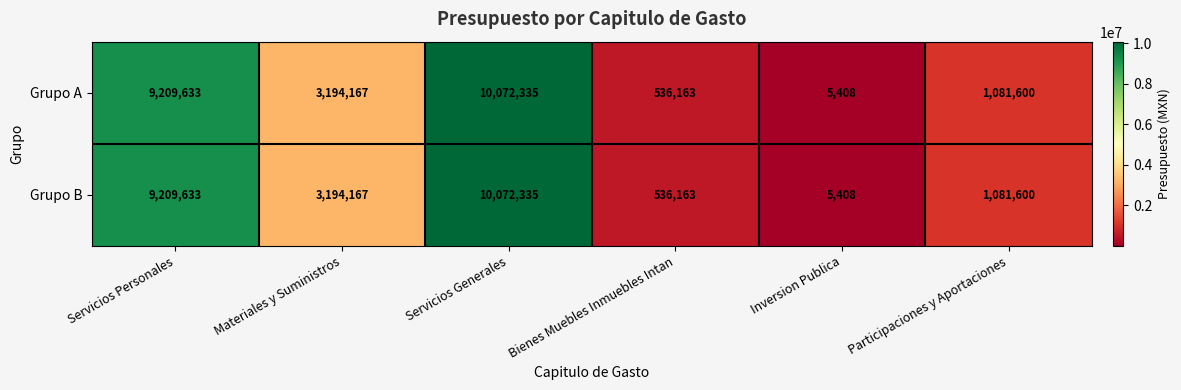

At how many categories does at least one series exceed 8562902?

2